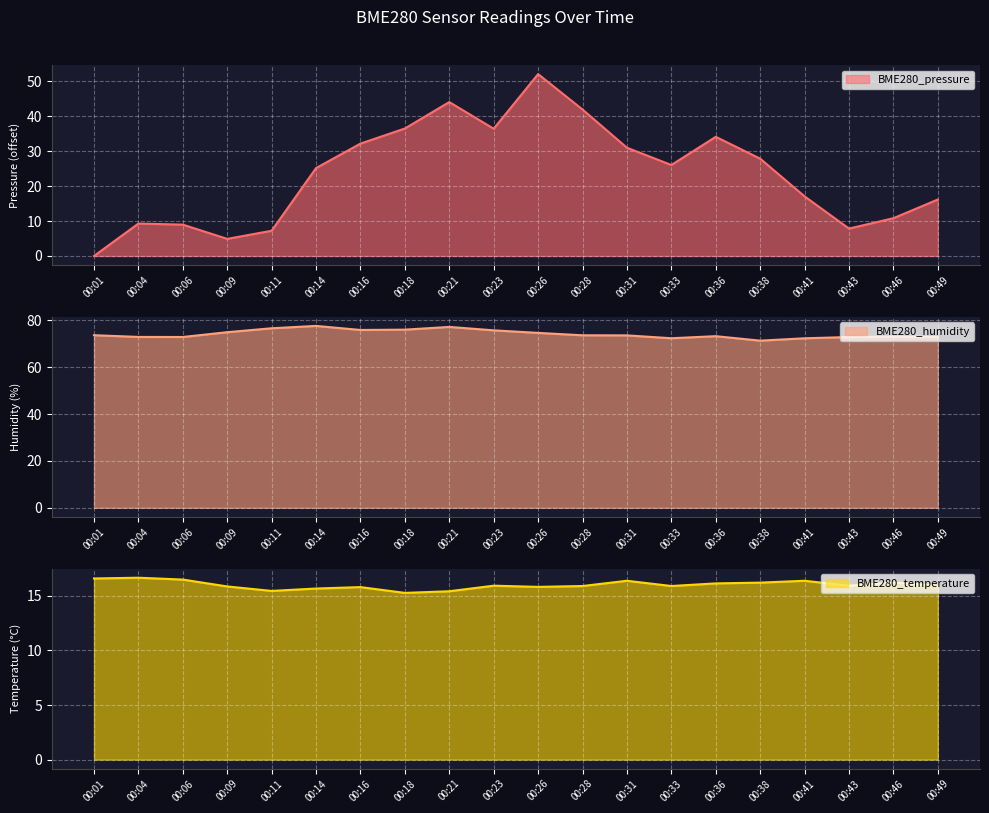

Rank the series at 00:11 from lowest to highest value.

BME280_pressure, BME280_temperature, BME280_humidity